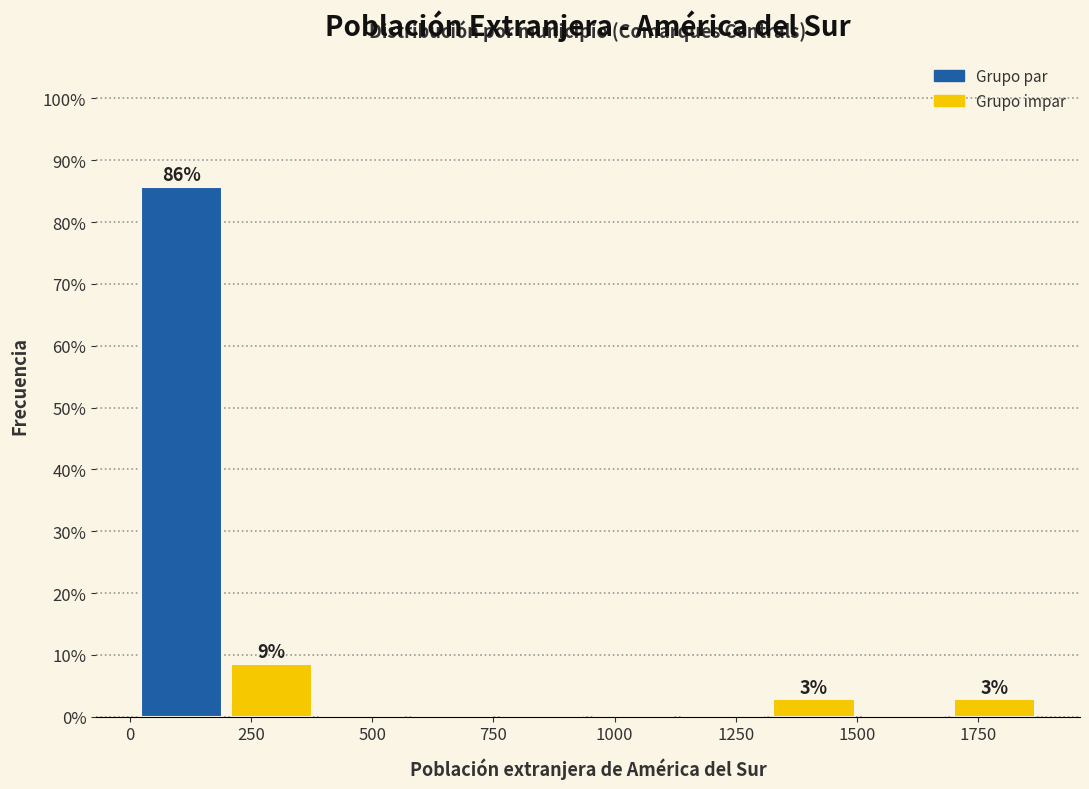

Read against the x-axis, roughly where is the centre of the tallest bar?

100